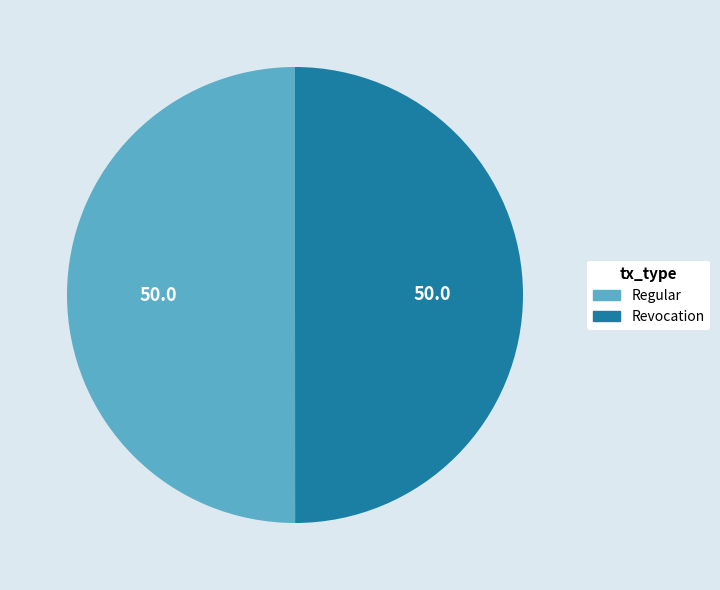

What is the ratio of the value at Revocation to the value at Regular?

1.0